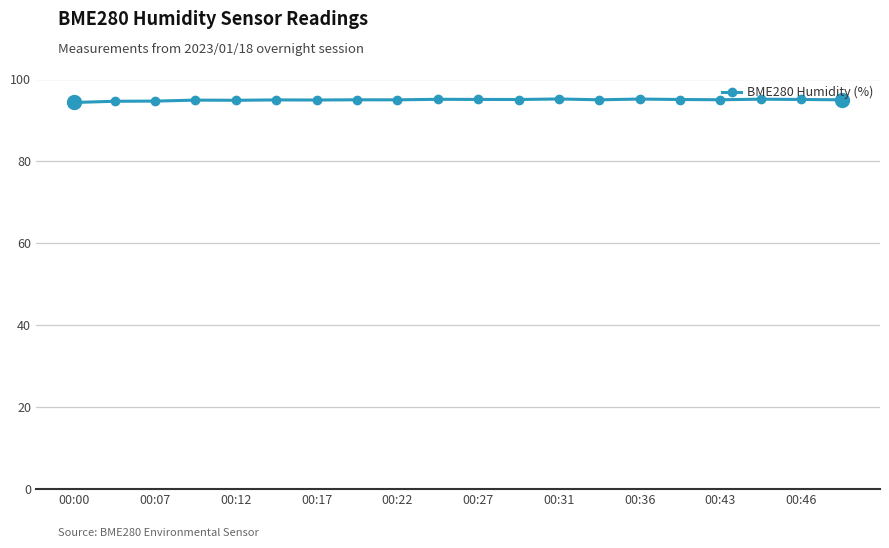

What is the value of the 6th point from the left?

95.0